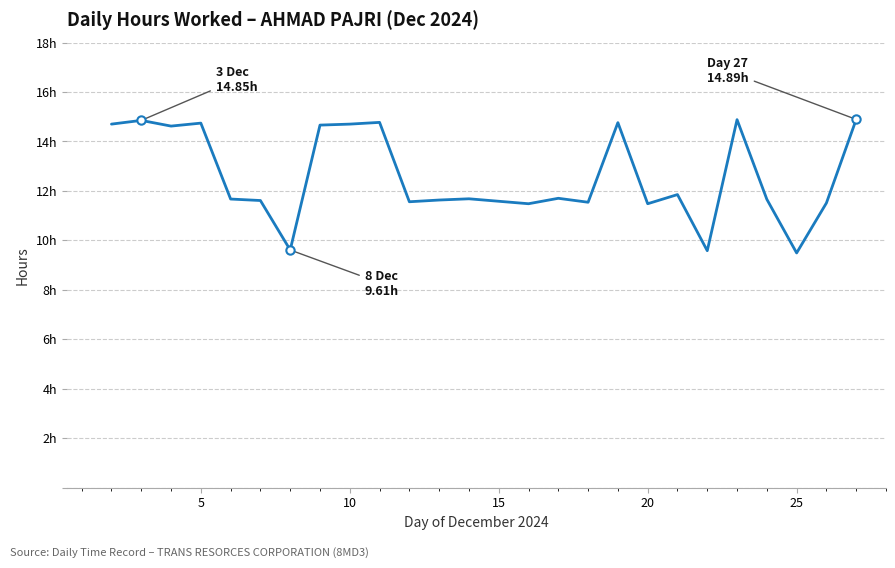

Does the chart display data point markers on the line(s)?

No